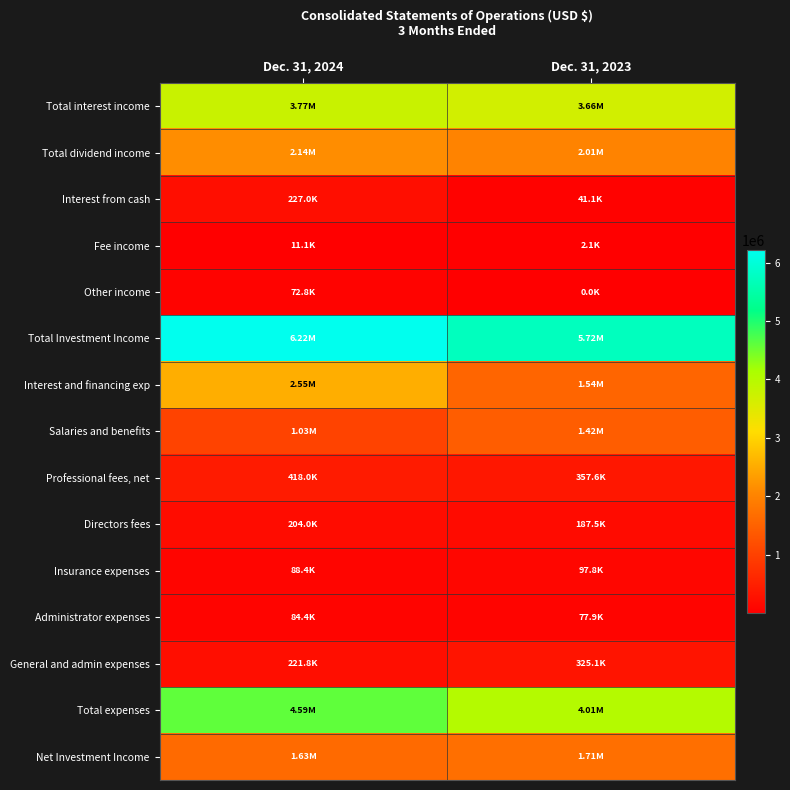

Reading left to right, transcribe all the data shown in this chart.

Total interest income: Dec. 31, 2024=3767470	Dec. 31, 2023=3664714
Total dividend income: Dec. 31, 2024=2138143	Dec. 31, 2023=2013726
Interest from cash: Dec. 31, 2024=227032	Dec. 31, 2023=41108
Fee income: Dec. 31, 2024=11064	Dec. 31, 2023=2108
Other income: Dec. 31, 2024=72774	Dec. 31, 2023=22
Total Investment Income: Dec. 31, 2024=6216483	Dec. 31, 2023=5721678
Interest and financing exp: Dec. 31, 2024=2545811	Dec. 31, 2023=1542061
Salaries and benefits: Dec. 31, 2024=1028617	Dec. 31, 2023=1424992
Professional fees, net: Dec. 31, 2024=418013	Dec. 31, 2023=357554
Directors fees: Dec. 31, 2024=204000	Dec. 31, 2023=187500
Insurance expenses: Dec. 31, 2024=88421	Dec. 31, 2023=97756
Administrator expenses: Dec. 31, 2024=84355	Dec. 31, 2023=77852
General and admin expenses: Dec. 31, 2024=221793	Dec. 31, 2023=325061
Total expenses: Dec. 31, 2024=4591010	Dec. 31, 2023=4012776
Net Investment Income: Dec. 31, 2024=1625473	Dec. 31, 2023=1708902